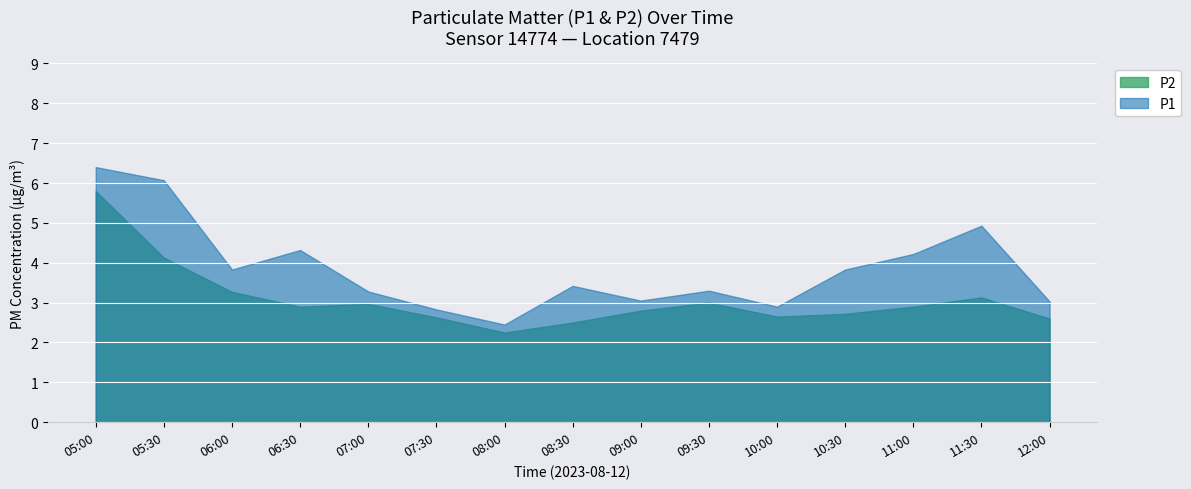

Reading left to right, what are all the values shown in this chart?

P1: 05:00=6.4	05:30=6.1	06:00=3.8	06:30=4.3	07:00=3.3	07:30=2.8	08:00=2.5	08:30=3.4	09:00=3.0	09:30=3.3	10:00=2.9	10:30=3.8	11:00=4.2	11:30=4.9	12:00=3.0
P2: 05:00=5.8	05:30=4.1	06:00=3.3	06:30=2.9	07:00=3.0	07:30=2.6	08:00=2.2	08:30=2.5	09:00=2.8	09:30=3.0	10:00=2.6	10:30=2.7	11:00=2.9	11:30=3.1	12:00=2.6